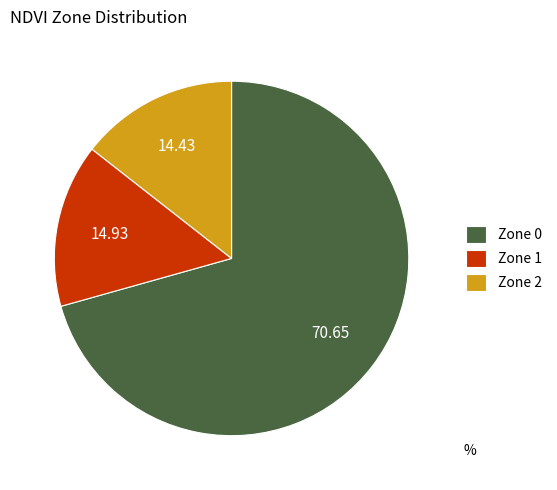

Is there any slice that represents more than half of the pie?

Yes